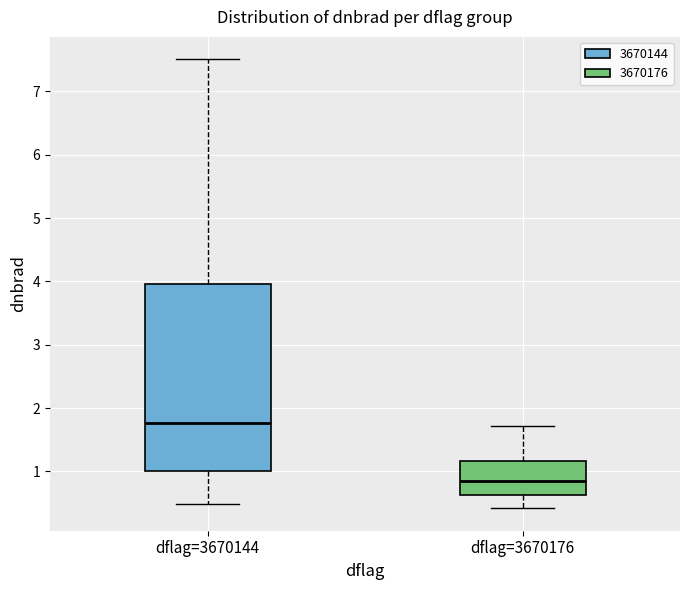

Where is the upper edge of the box for dflag=3670144 on the y-axis? The values are not printed on the chart, so give them approximately, as read against the axis.

4.0